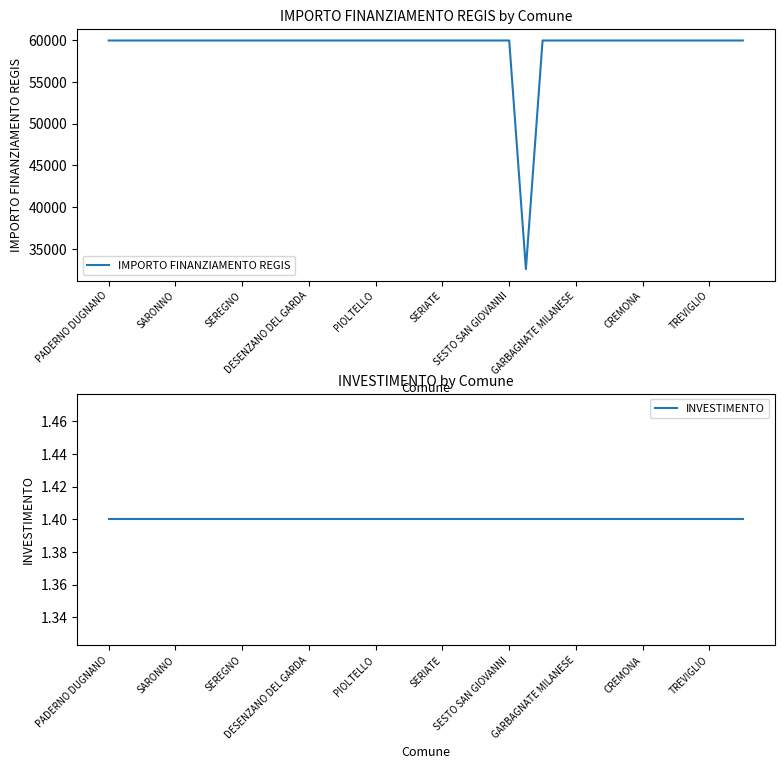

Reading right to left, what are all the values shown in this chart?

IMPORTO FINANZIAMENTO REGIS: 59966.0	59966.0	59966.0	59966.0	59966.0	59966.0	59966.0	59966.0	59966.0	59966.0	59966.0	59966.0	59966.0	32589.0	59966.0	59966.0	59966.0	59966.0	59966.0	59966.0	59966.0	59966.0	59966.0	59966.0	59966.0	59966.0	59966.0	59966.0	59966.0	59966.0	59966.0	59966.0	59966.0	59966.0	59966.0	59966.0	59966.0	59966.0	59966.0
INVESTIMENTO: 1.4	1.4	1.4	1.4	1.4	1.4	1.4	1.4	1.4	1.4	1.4	1.4	1.4	1.4	1.4	1.4	1.4	1.4	1.4	1.4	1.4	1.4	1.4	1.4	1.4	1.4	1.4	1.4	1.4	1.4	1.4	1.4	1.4	1.4	1.4	1.4	1.4	1.4	1.4